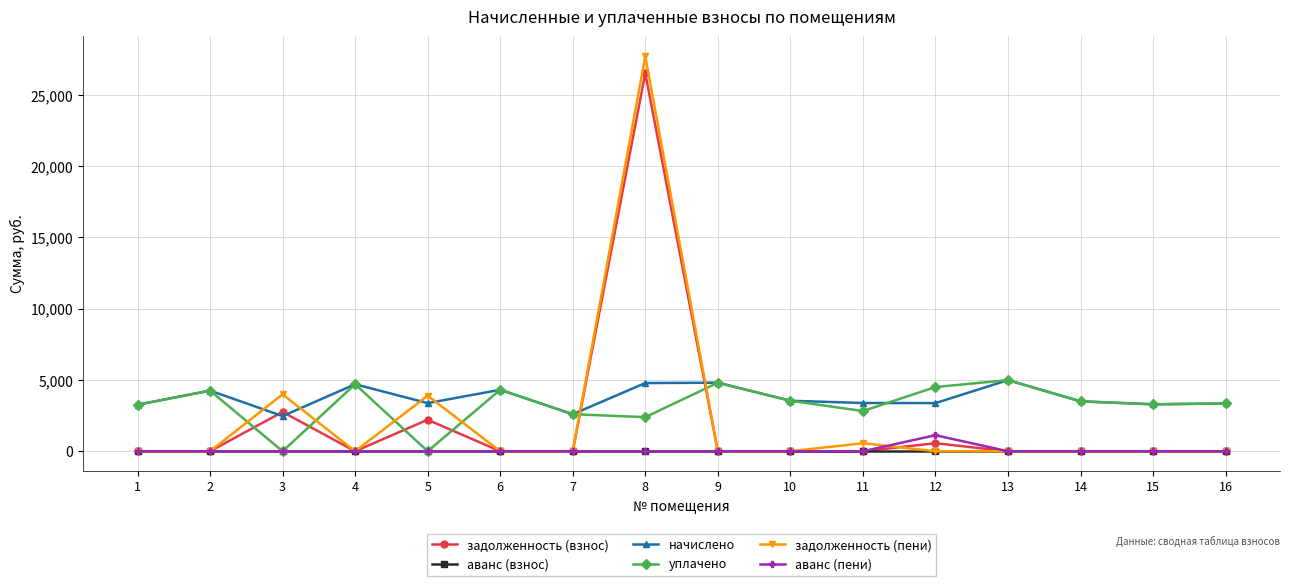

Is it true that начислено equals 3386.5 at 11?

True